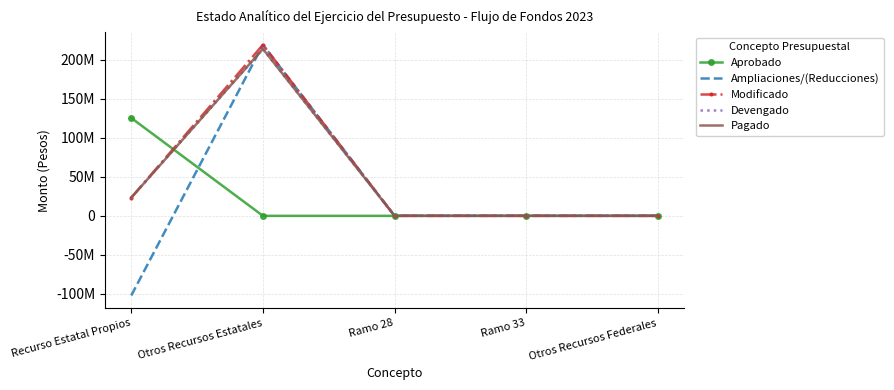

What position from the right is Recurso Estatal Propios?

5